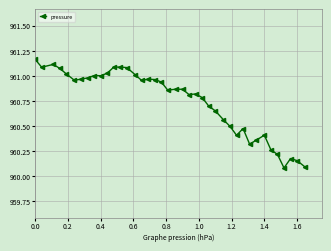

What is the minimum value shown in the chart?

960.1